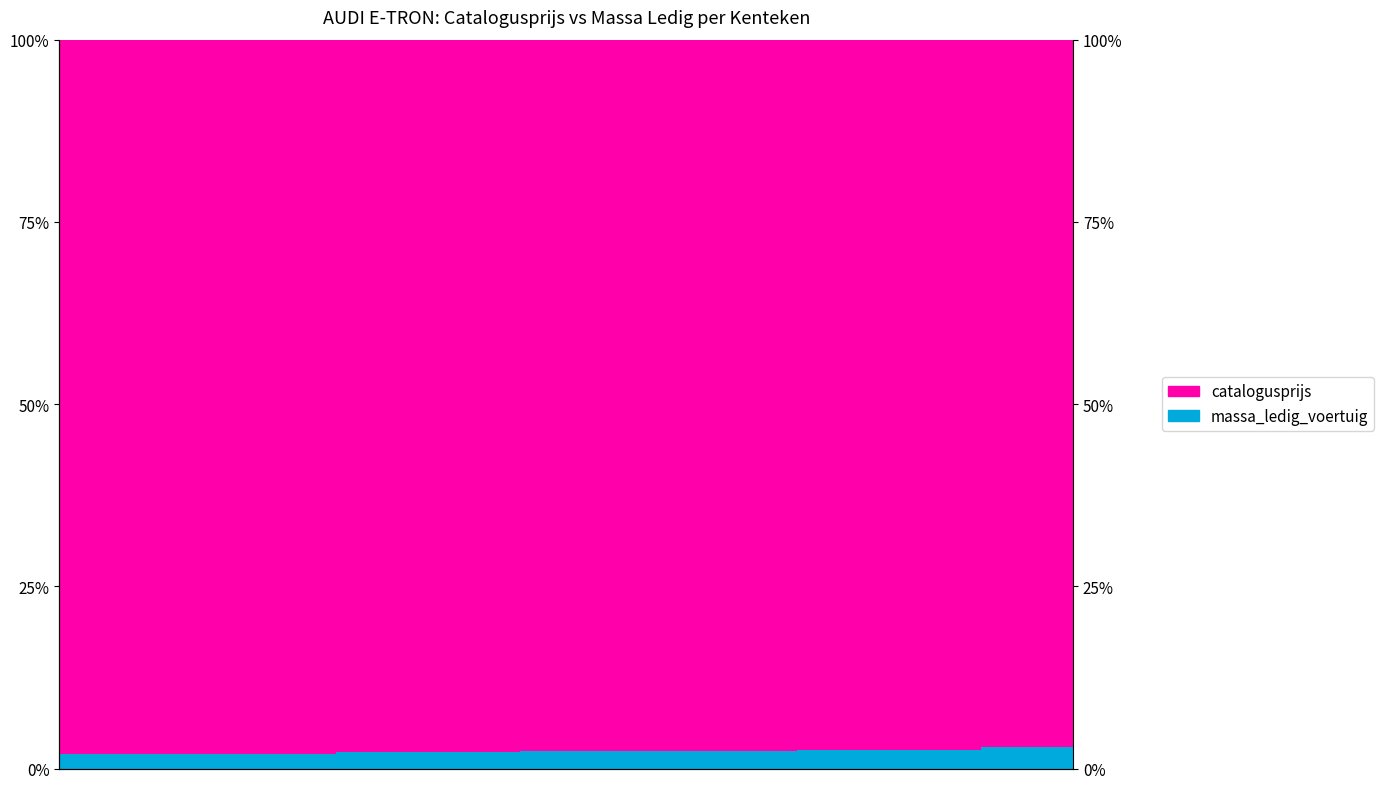

What is the sum of the catalogusprijs values at 3 and 2?

195.8